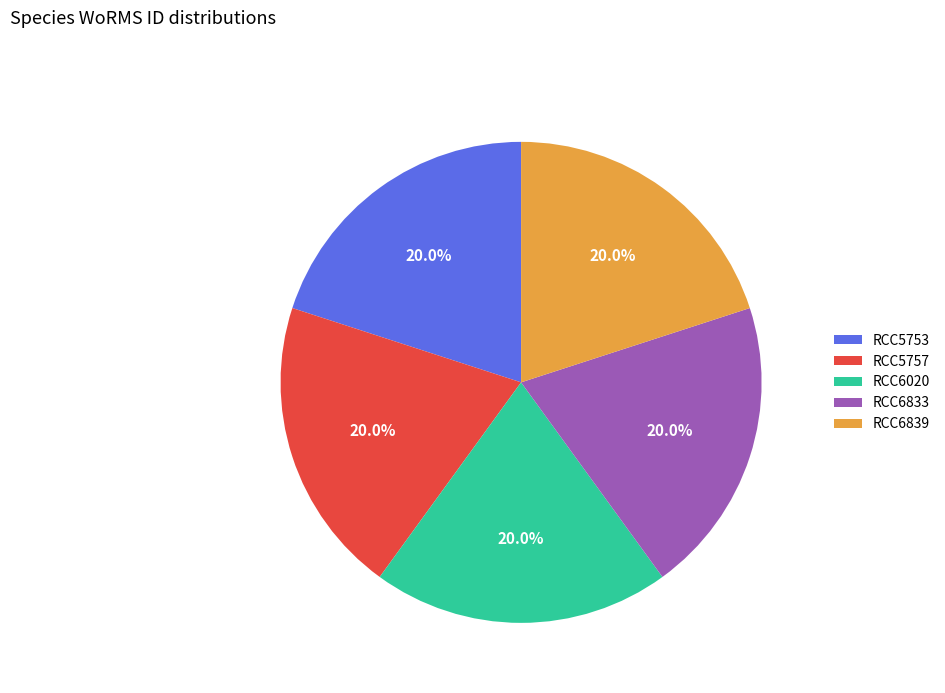

What is the total percentage of RCC6020 and RCC5757?

40.0%